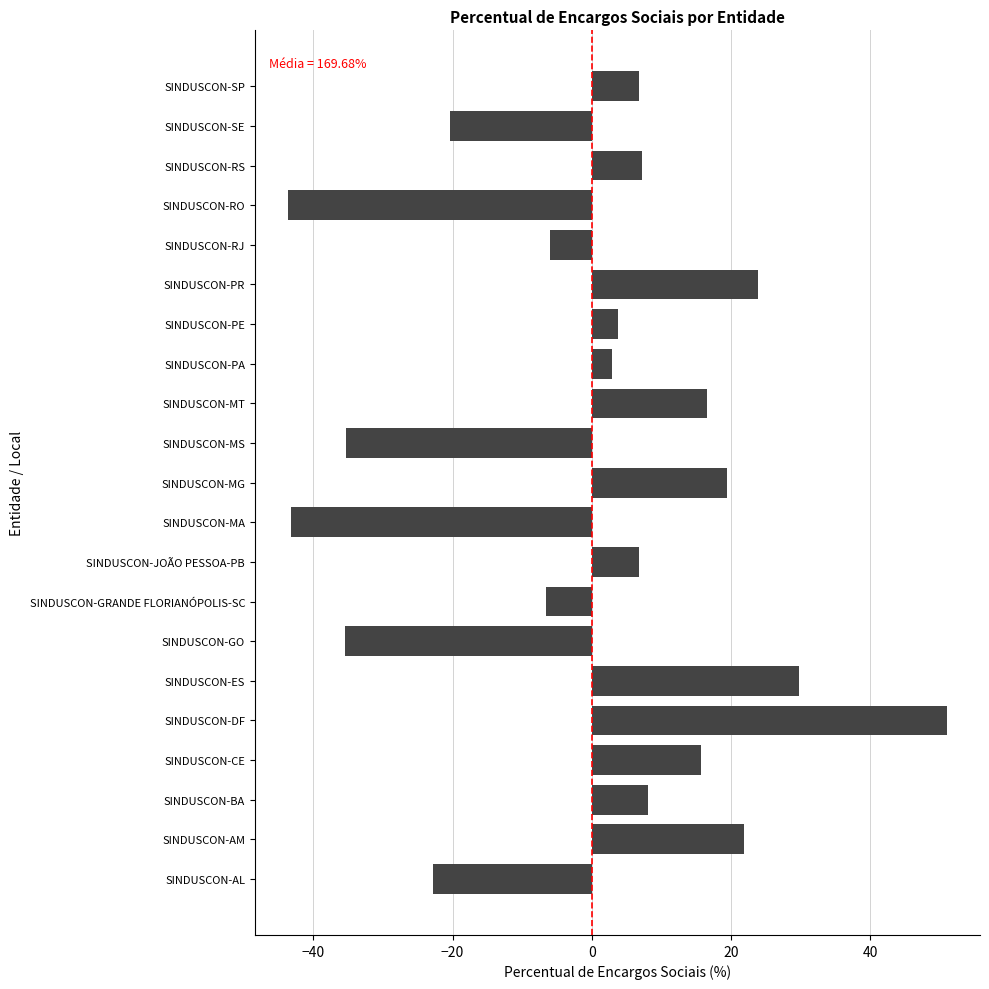

What is the maximum value shown in the chart?

51.0